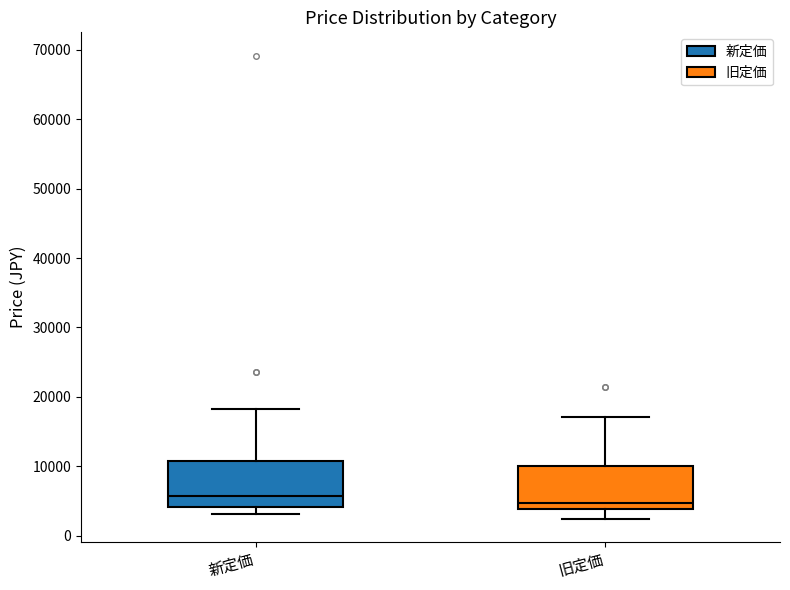

Reading left to right, read every box against the y-axis: the position of its median line, the range the box covers, and the ends of its whiskers. The values are not printed on the chart, so give them approximately, as read against the axis.

新定価: median 6000, box 4000 to 11000, whiskers 3000 to 18000
旧定価: median 5000, box 4000 to 10000, whiskers 2000 to 17000